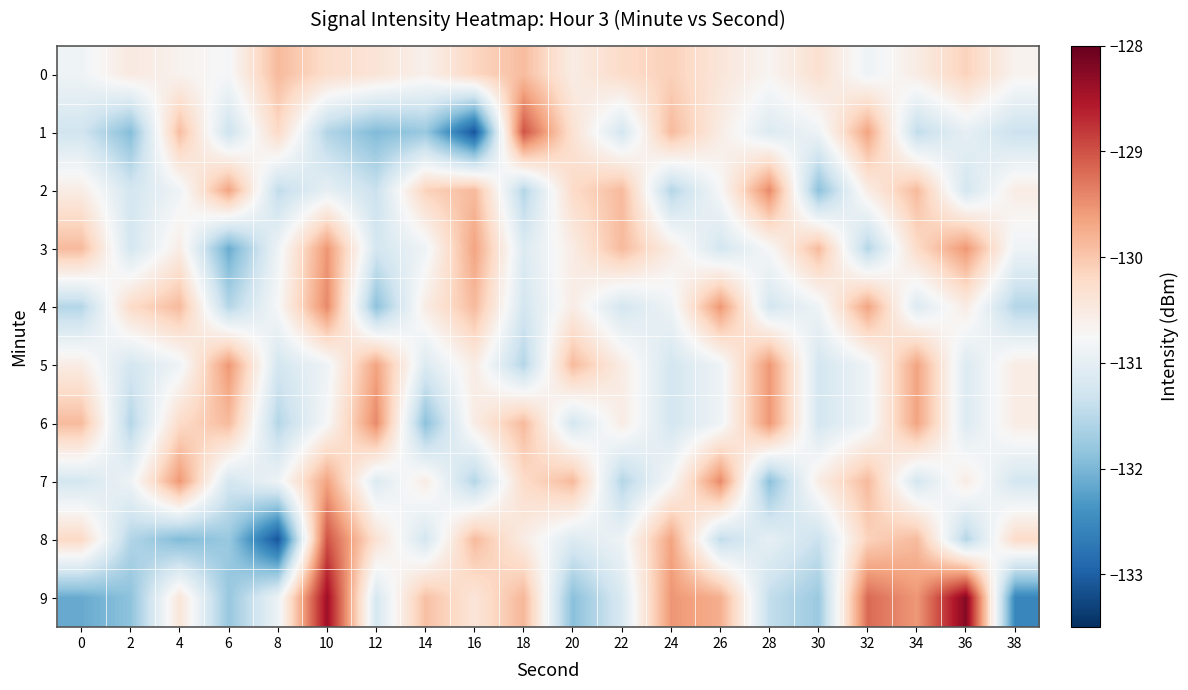

Between 8 and 18, which series saw the biggest shift?

8